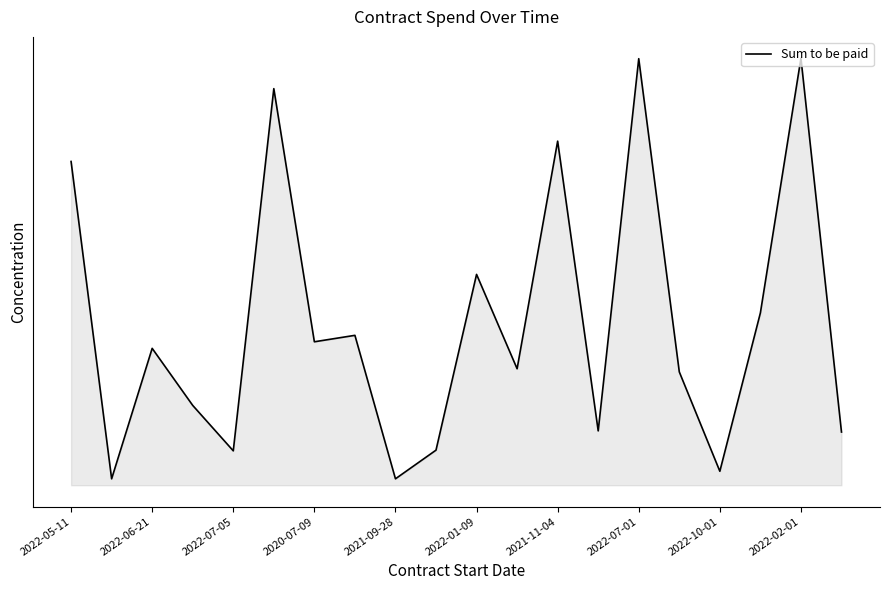

Does the chart display data point markers on the line(s)?

No